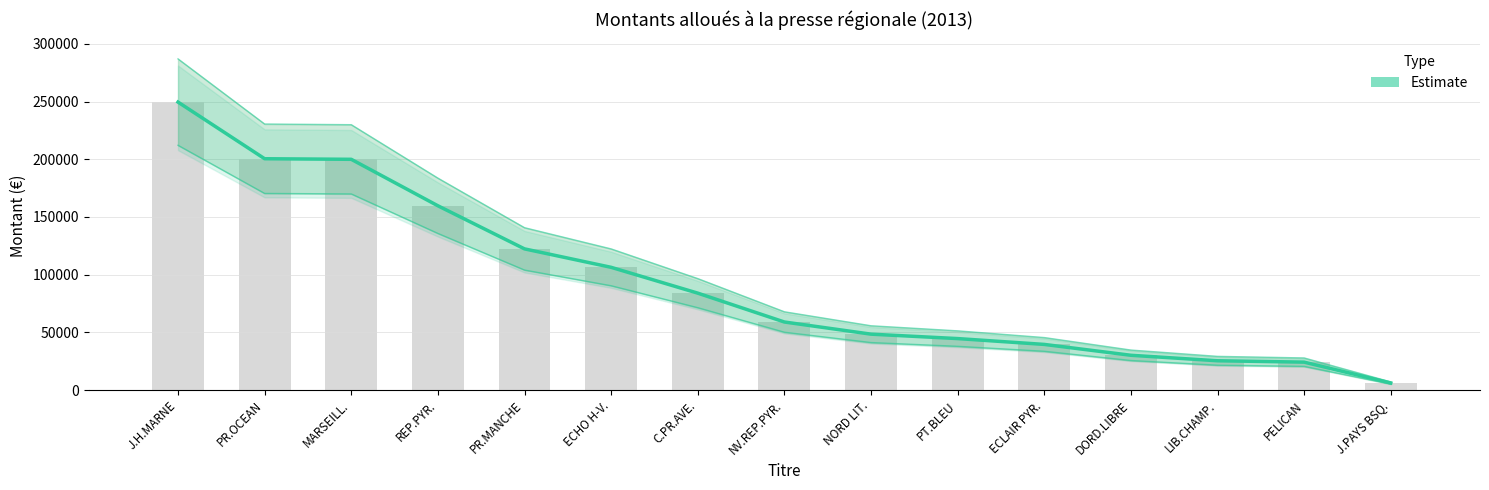

What is the difference between the maximum and minimum values?

243365